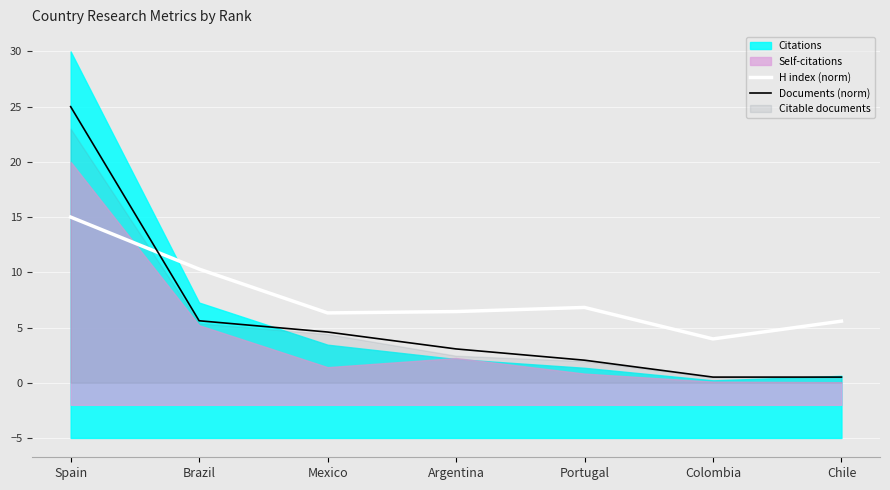

How many values in the H index (norm) series are below 6?

2